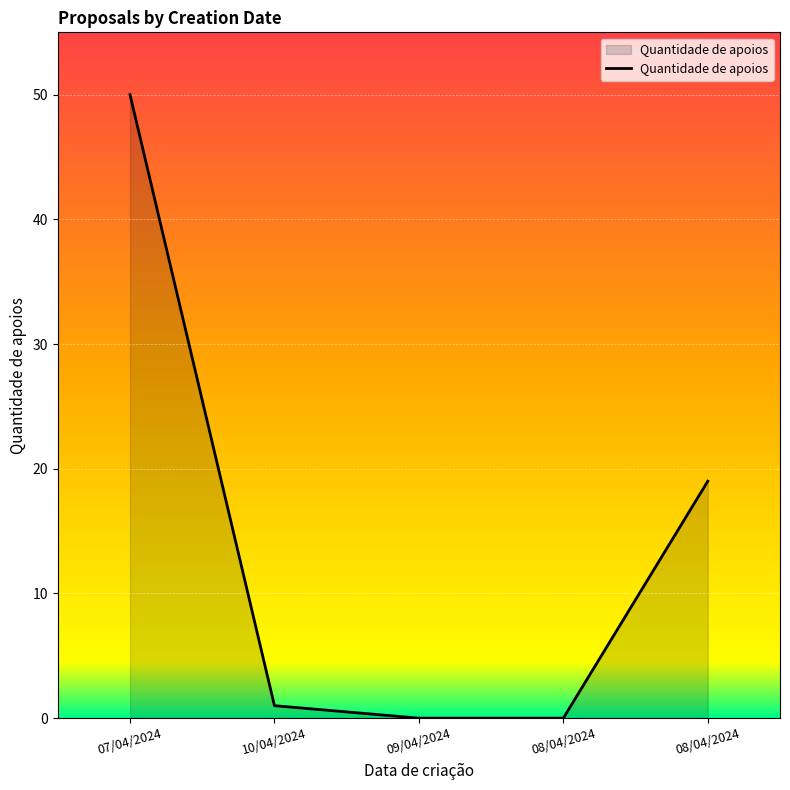

At which category does the chart reach its minimum across all series?

09/04/2024